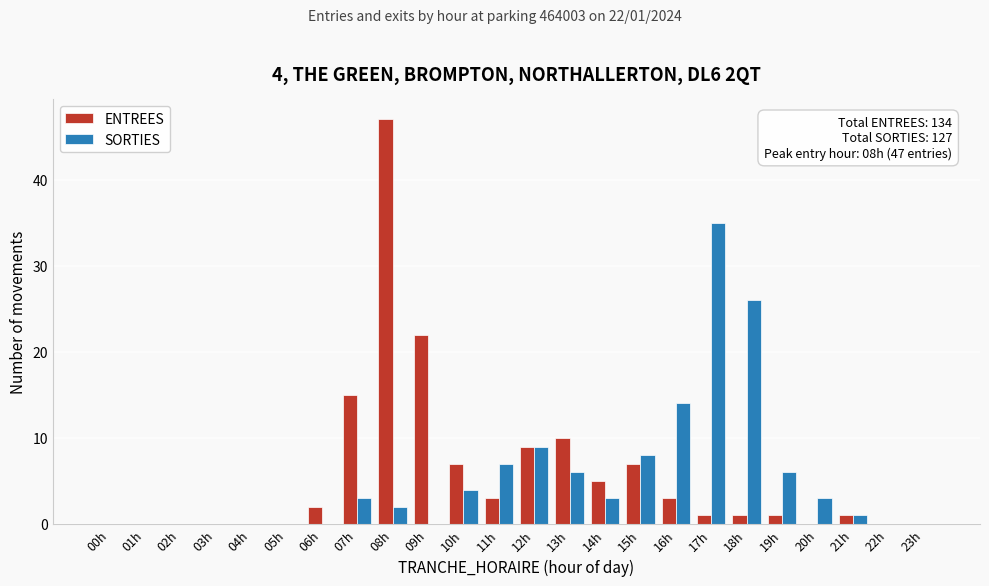

What is the sum of all ENTREES values?

134